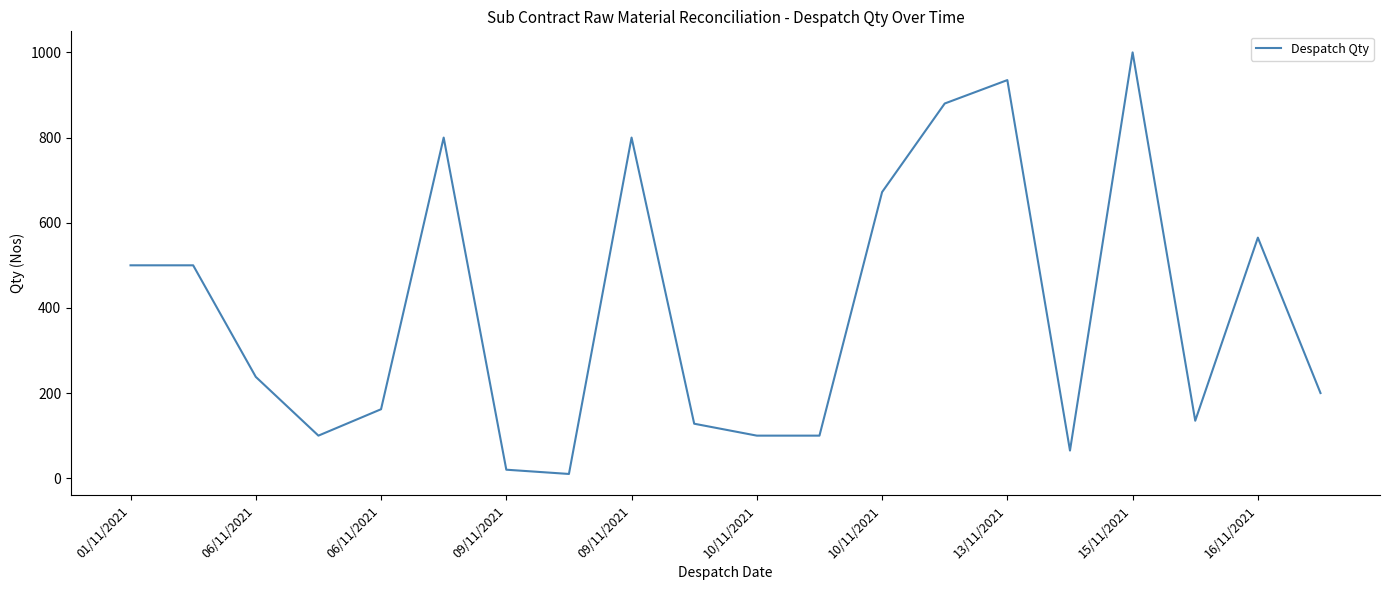

Reading right to left, list all the values displayed in this chart.

200	565	135	1000	65	935	880	672	100	100	128	800	10	20	800	162	100	238	500	500